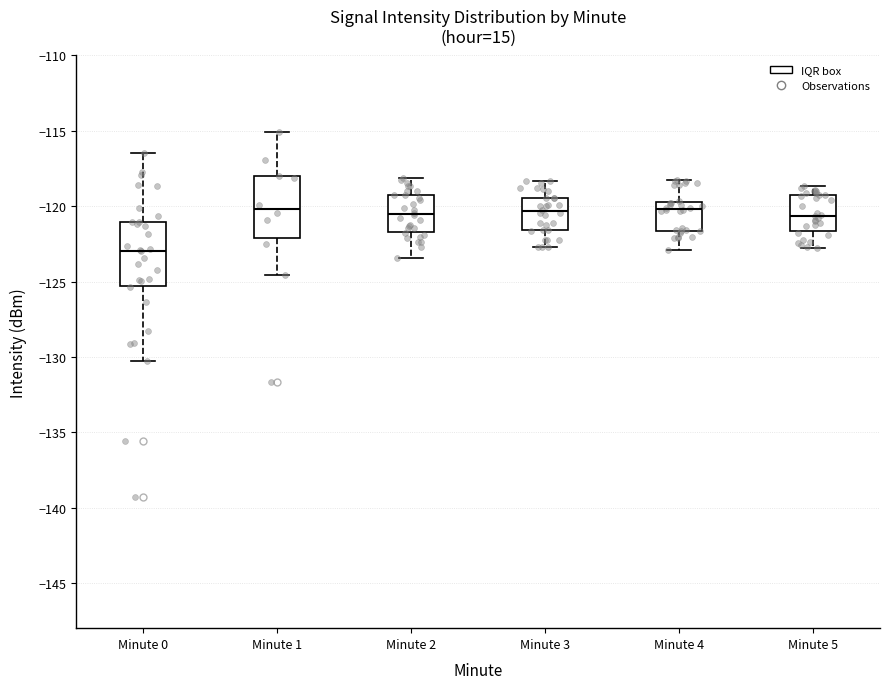

Reading left to right, read every box against the y-axis: the position of its median line, the range the box covers, and the ends of its whiskers. The values are not printed on the chart, so give them approximately, as read against the axis.

Minute 0: median -123.0, box -125.5 to -121.0, whiskers -130.5 to -116.5
Minute 1: median -120.0, box -122.0 to -118.0, whiskers -124.5 to -115.0
Minute 2: median -120.5, box -121.5 to -119.0, whiskers -123.5 to -118.0
Minute 3: median -120.5, box -121.5 to -119.5, whiskers -122.5 to -118.5
Minute 4: median -120.0, box -121.5 to -119.5, whiskers -123.0 to -118.0
Minute 5: median -120.5, box -121.5 to -119.0, whiskers -123.0 to -118.5